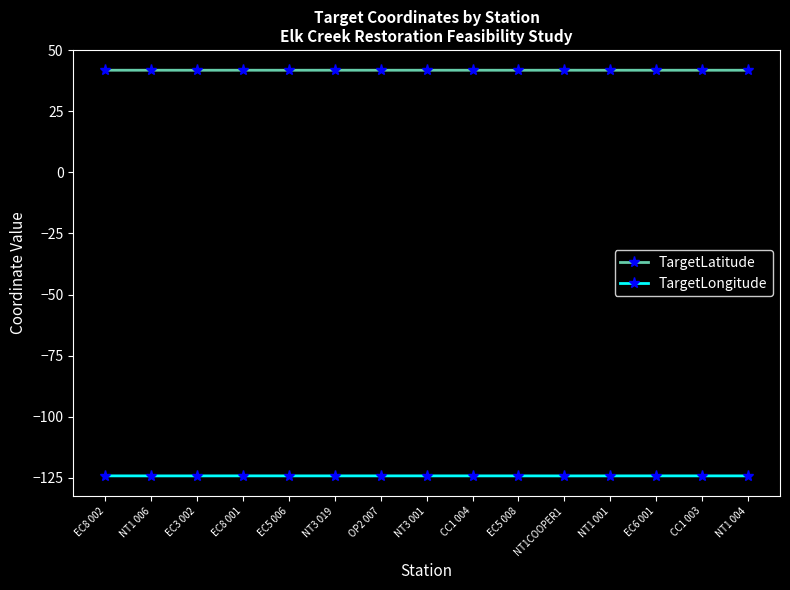

True or false: TargetLatitude has more than 0 interior local peaks.

True